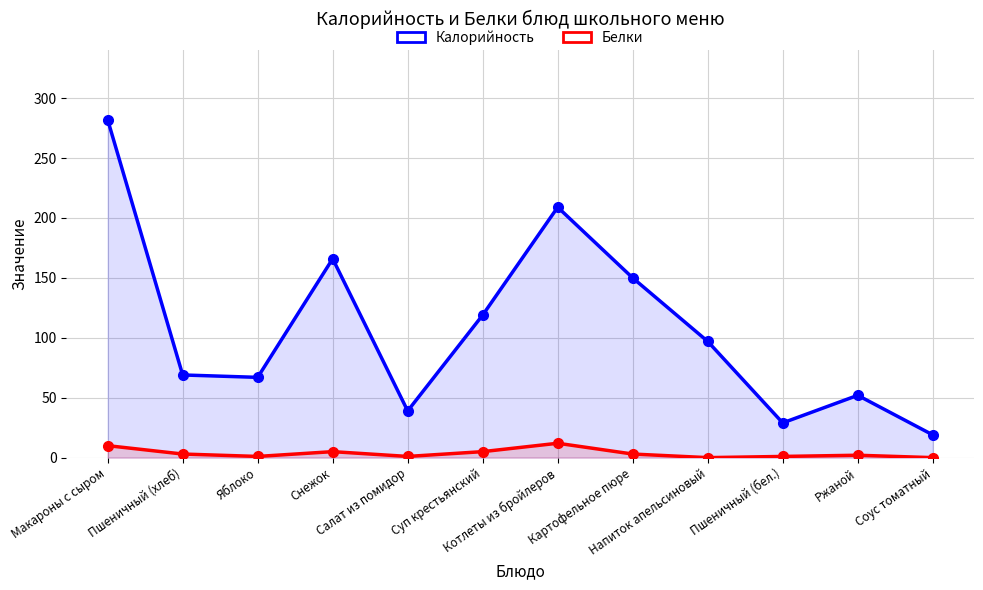

What is the greatest value displayed?

282